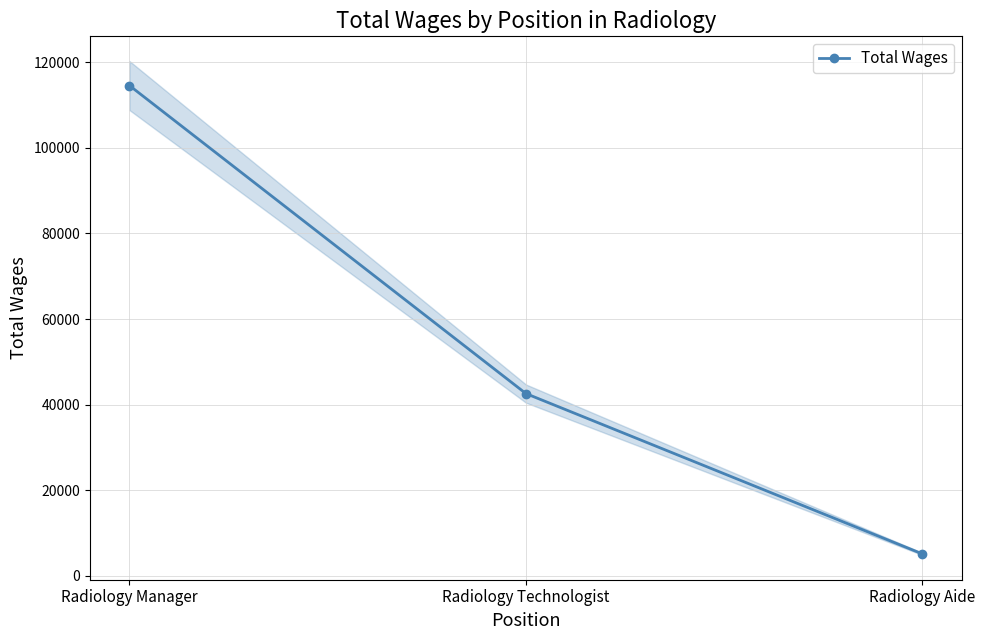

How many values are between 5093 and 114566?

3